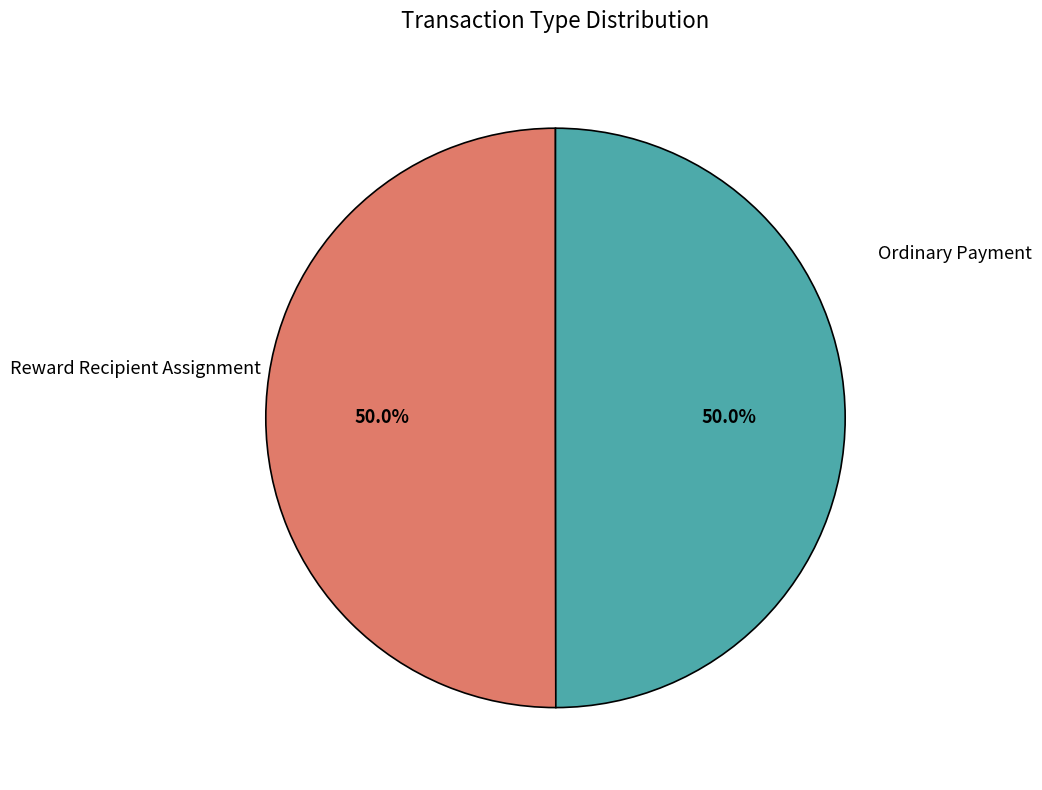

Combined, do Reward Recipient Assignment and Ordinary Payment account for over 50%?

Yes